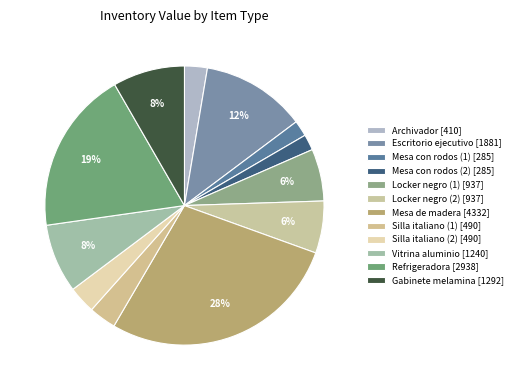

To the nearest percent, what is the difference between the Escritorio ejecutivo and Locker negro (1) slice percentages?

6%